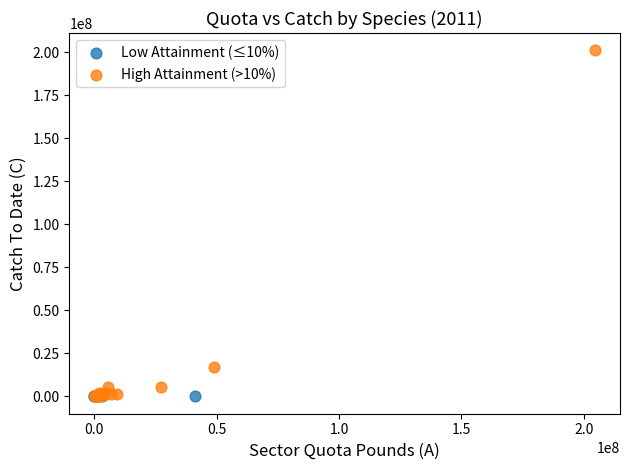

Which series reaches the maximum Y coordinate?

High Attainment (>10%)